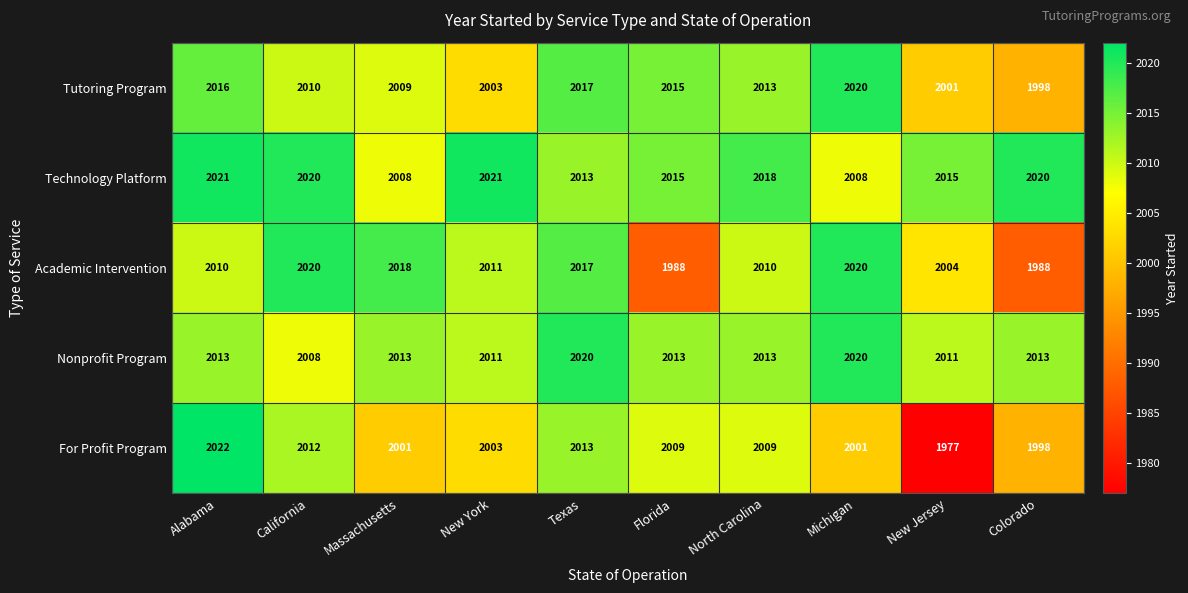

How many series are shown in this chart?

5